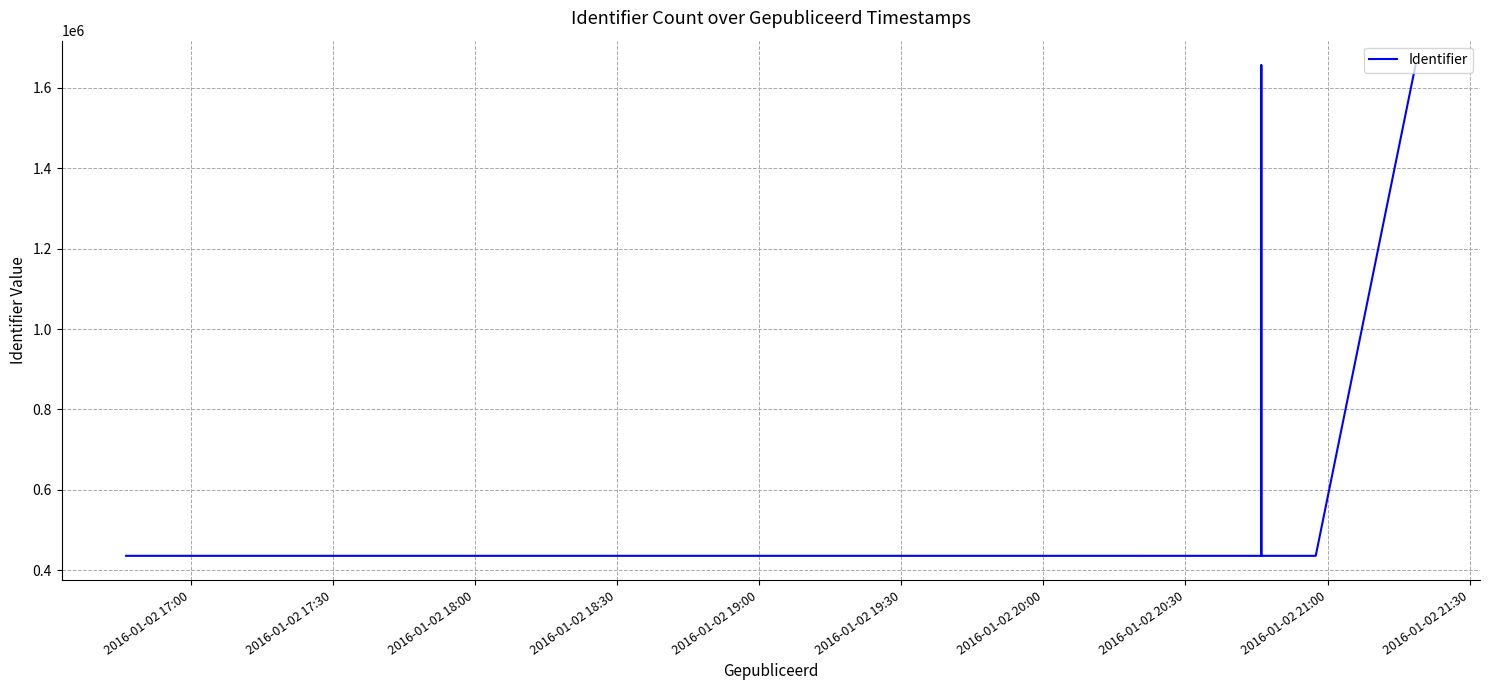

How many data points are above 436115?

4